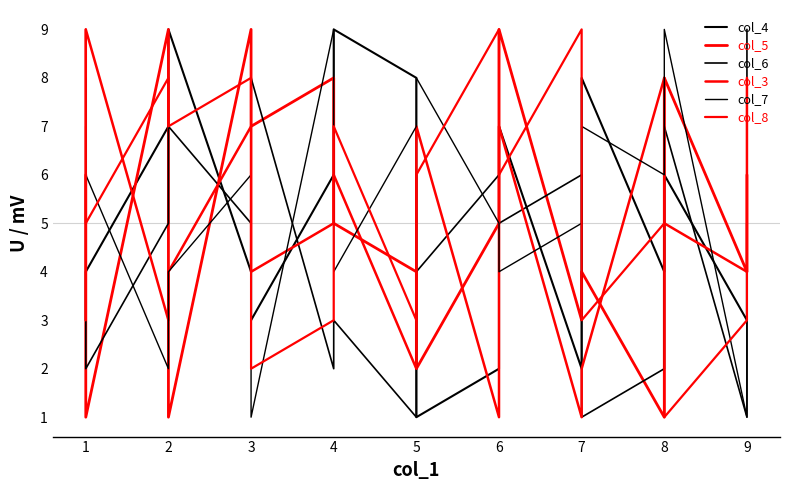

List the series in order of their peak value, lowest first.

col_4, col_5, col_6, col_3, col_7, col_8